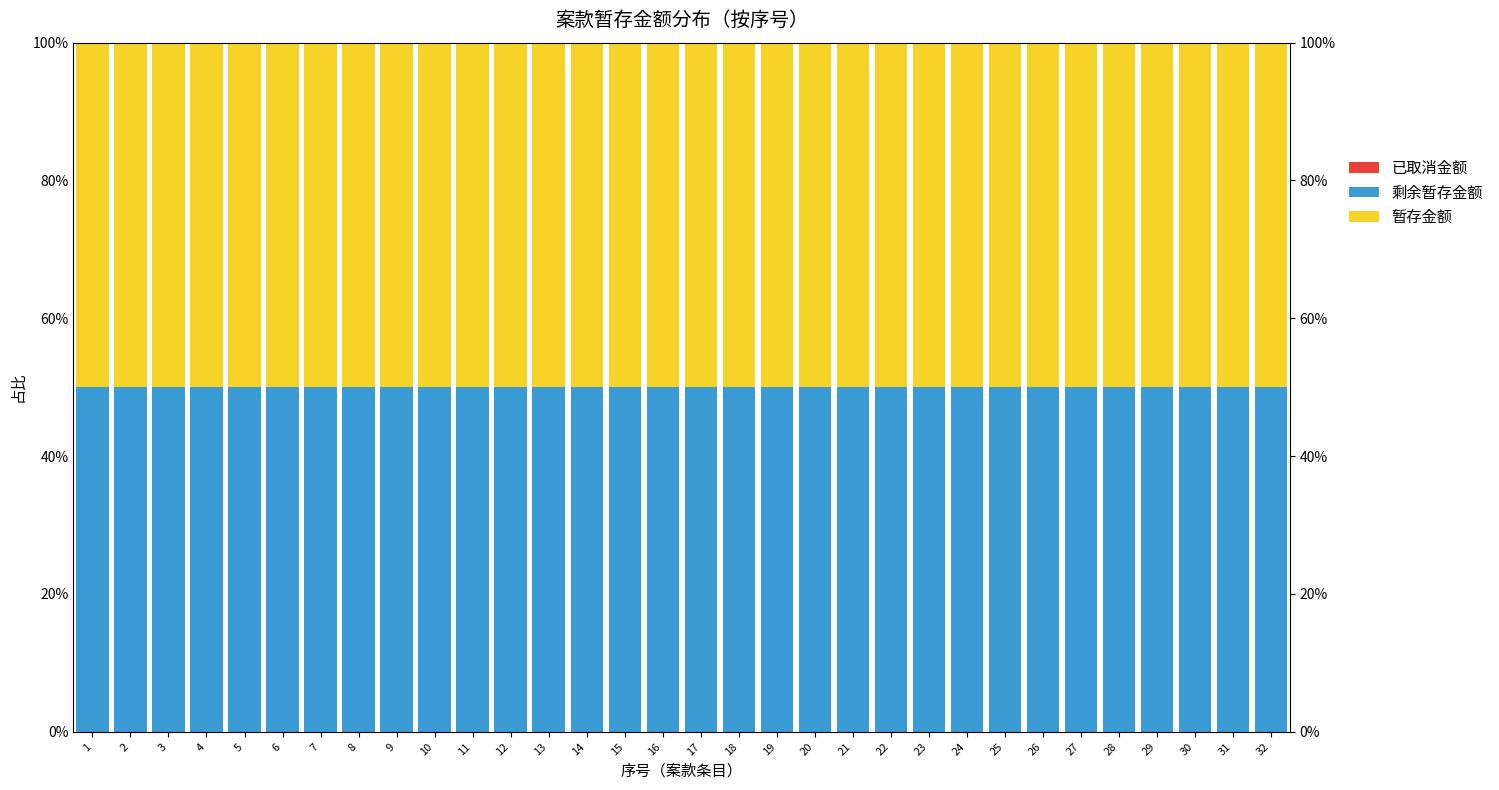

Is the value of 剩余暂存金额 at 24 greater than the value of 暂存金额 at 27?

No